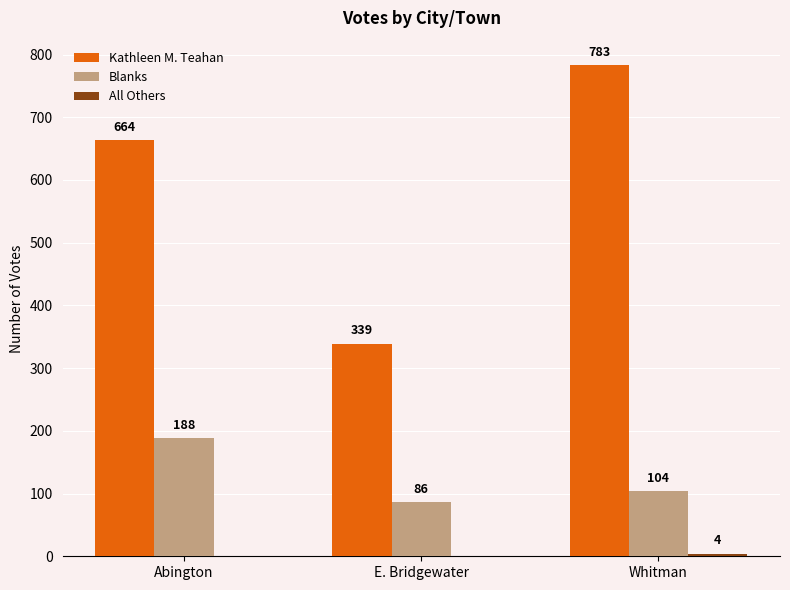

How many categories are shown in the chart?

3